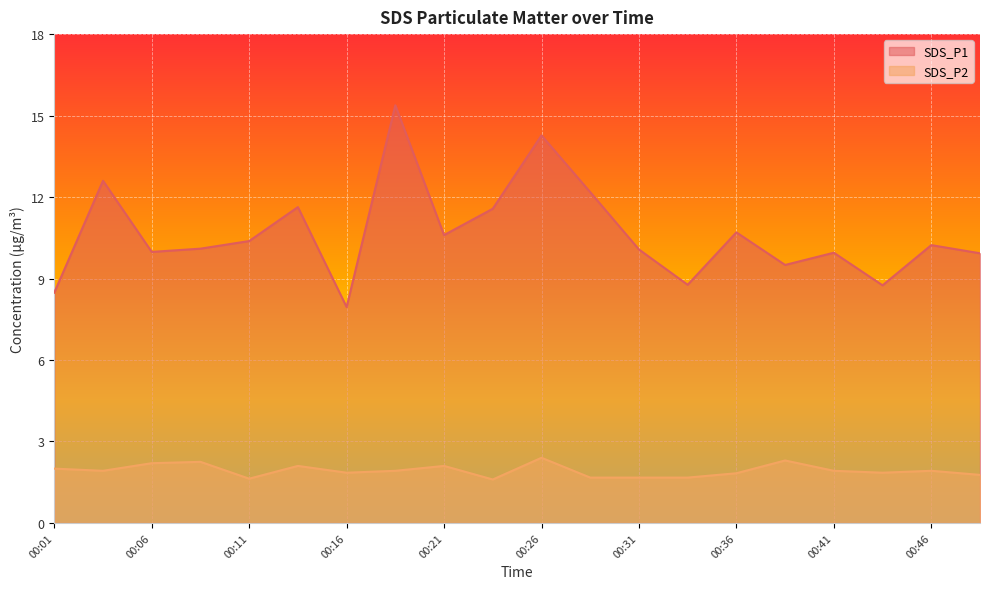

True or false: SDS_P2 and SDS_P1 cross at least once.

False